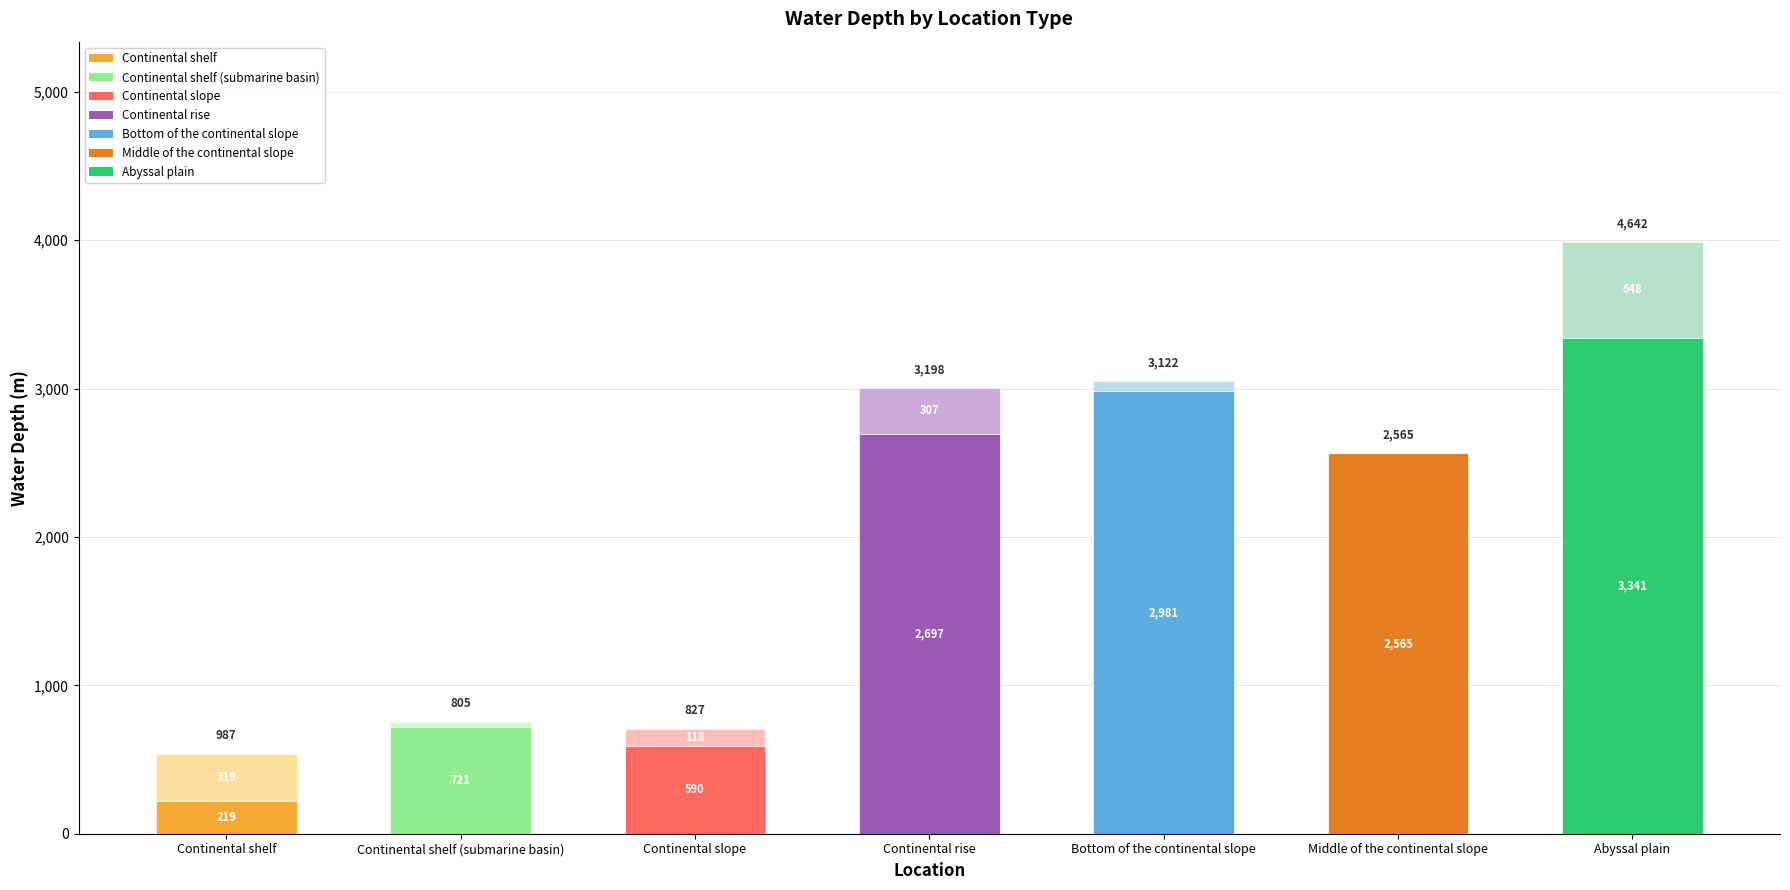

What is the total value across all series at Bottom of the continental slope?

3051